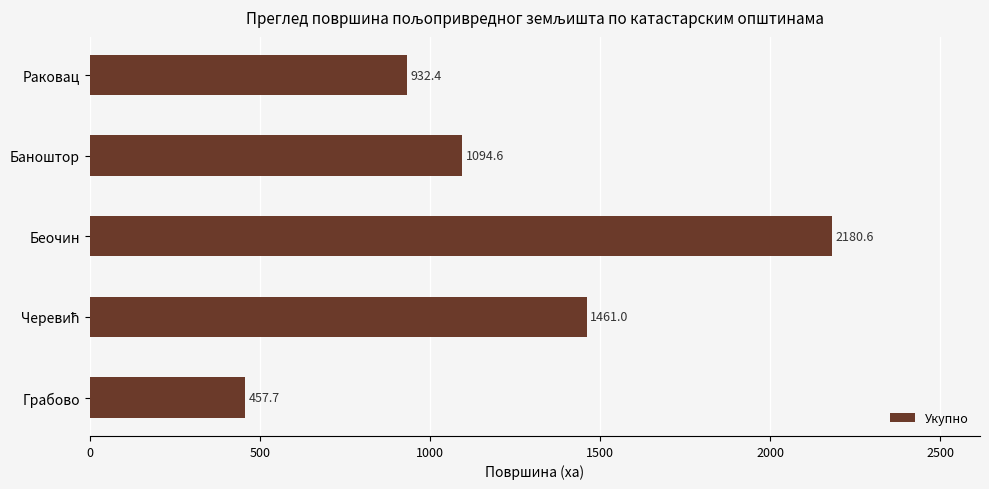

What is the sum of all values?

6126.3